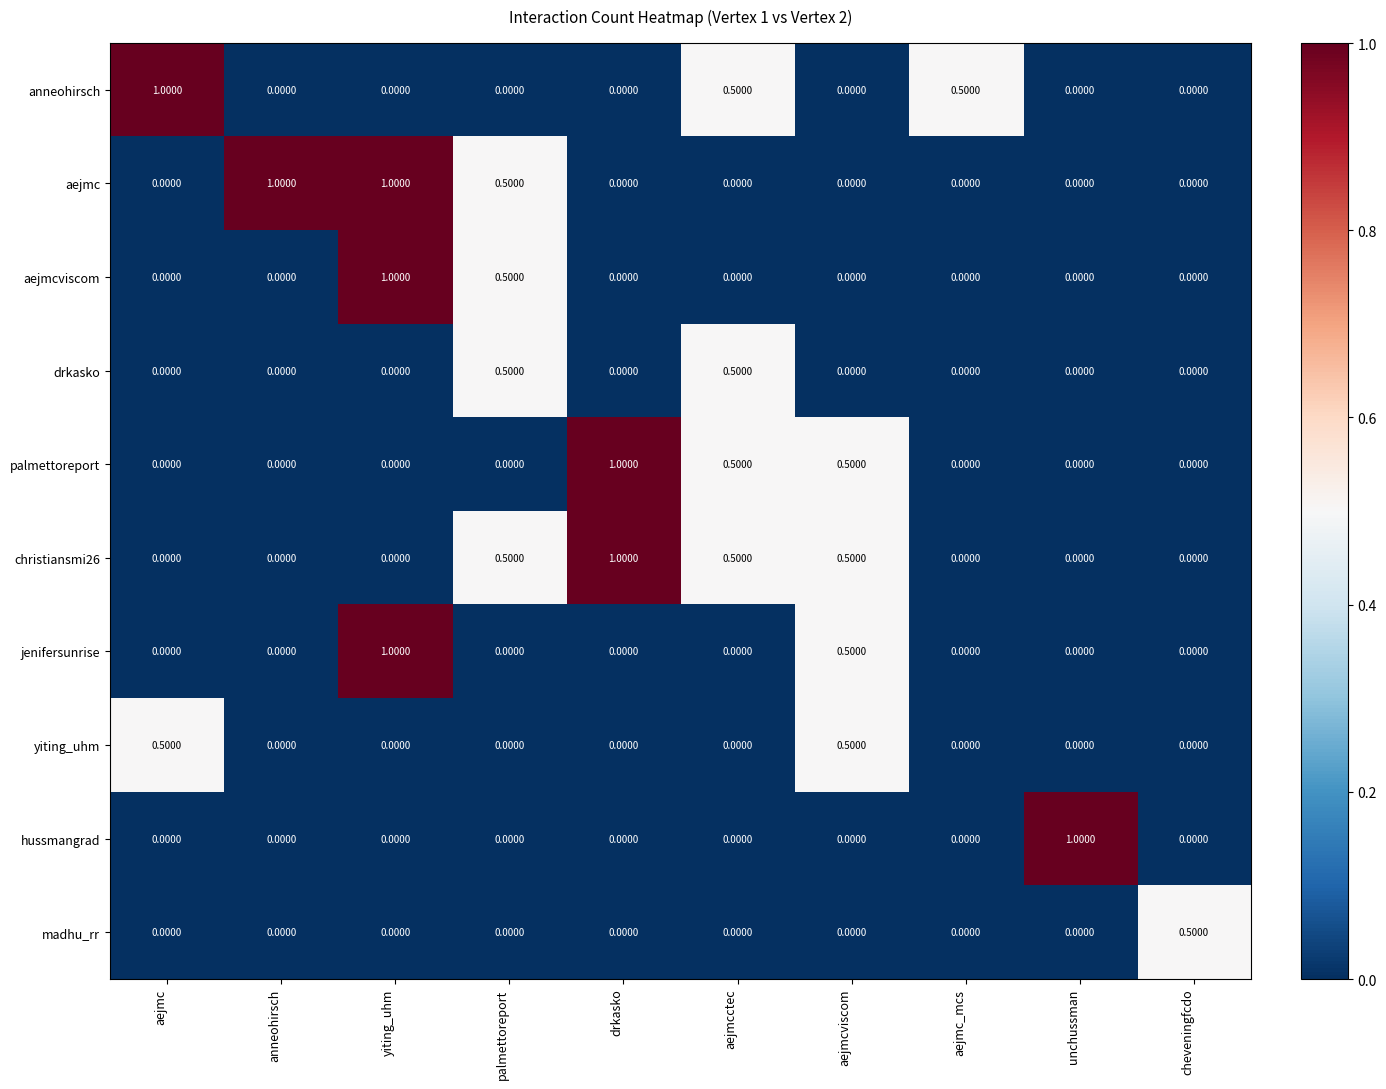

What is the difference between the maximum and second lowest values in the aejmc series?

1.0